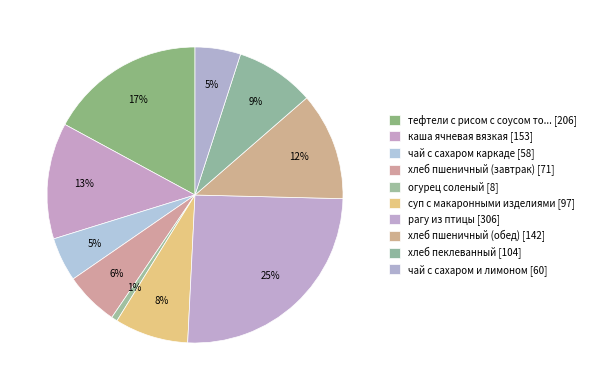

Does any single category account for the majority?

No